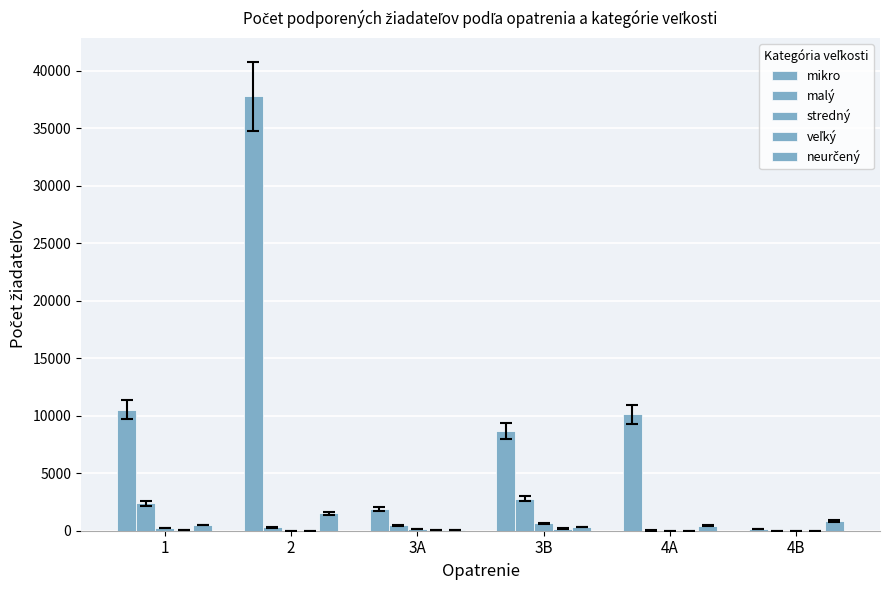

Count the number of data series in this chart.

5